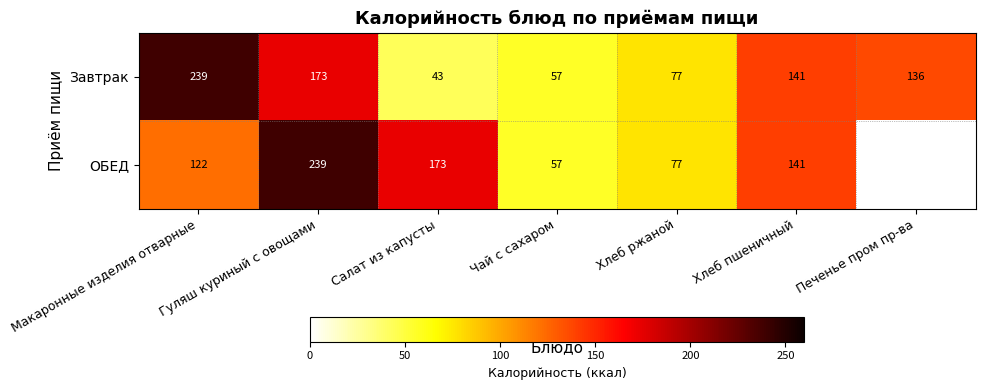

Which label corresponds to the smallest value in the chart?

Салат из капусты